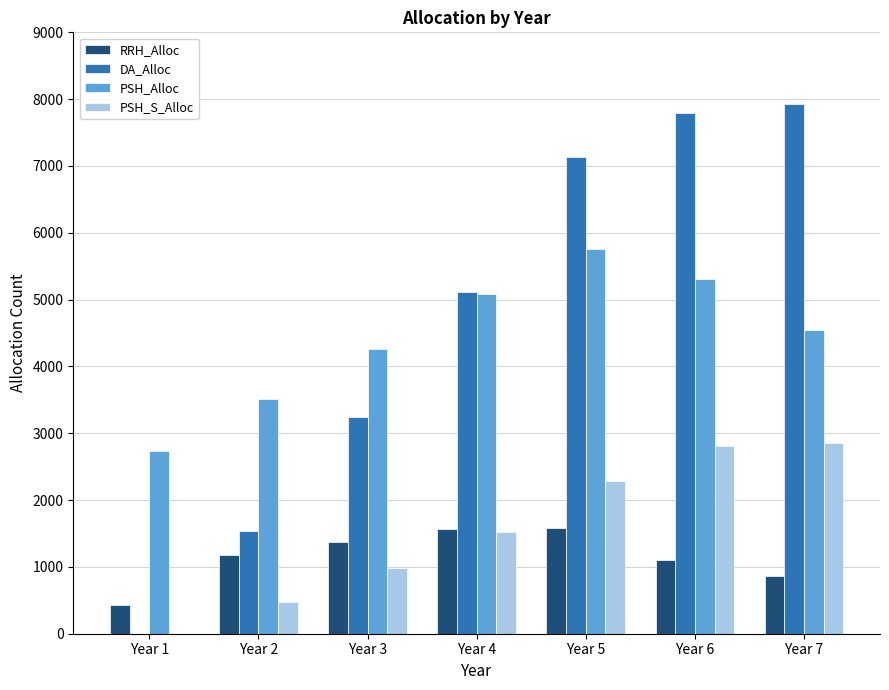

Does the chart contain stacked bars?

No